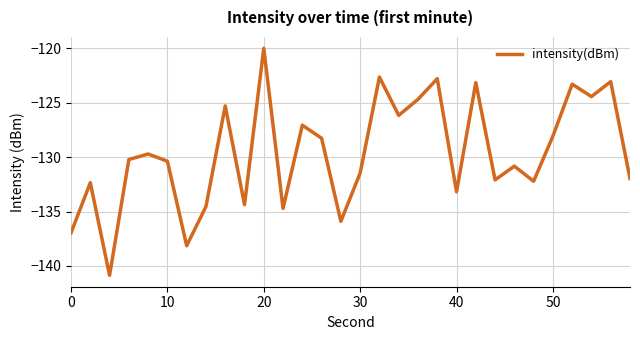

Is this an area chart (filled region under the line)?

No